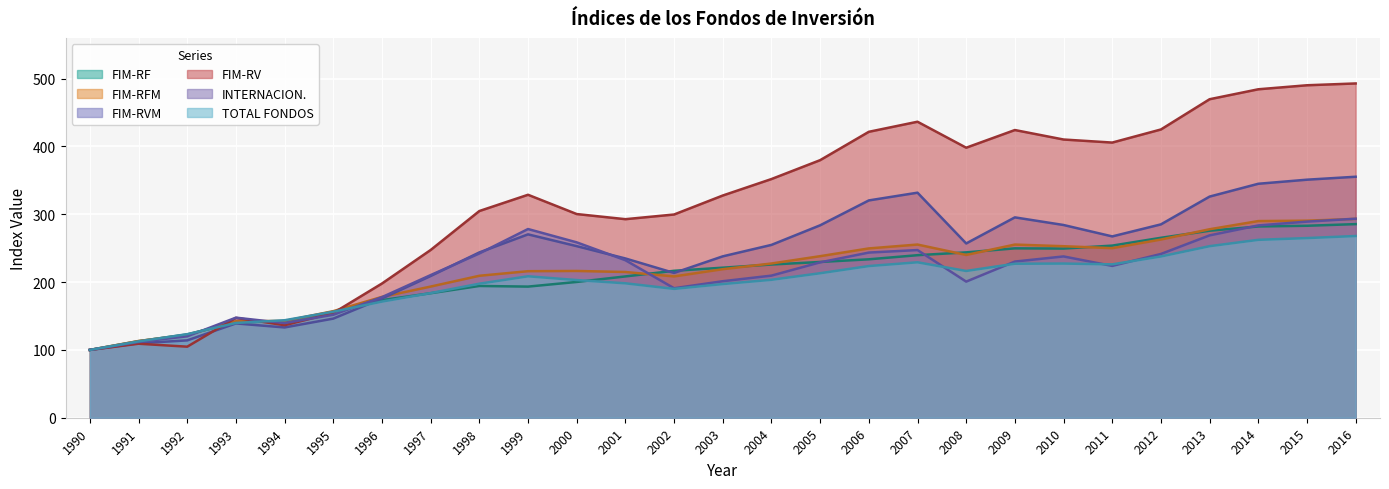

At which category does the chart reach its peak across all series?

2016